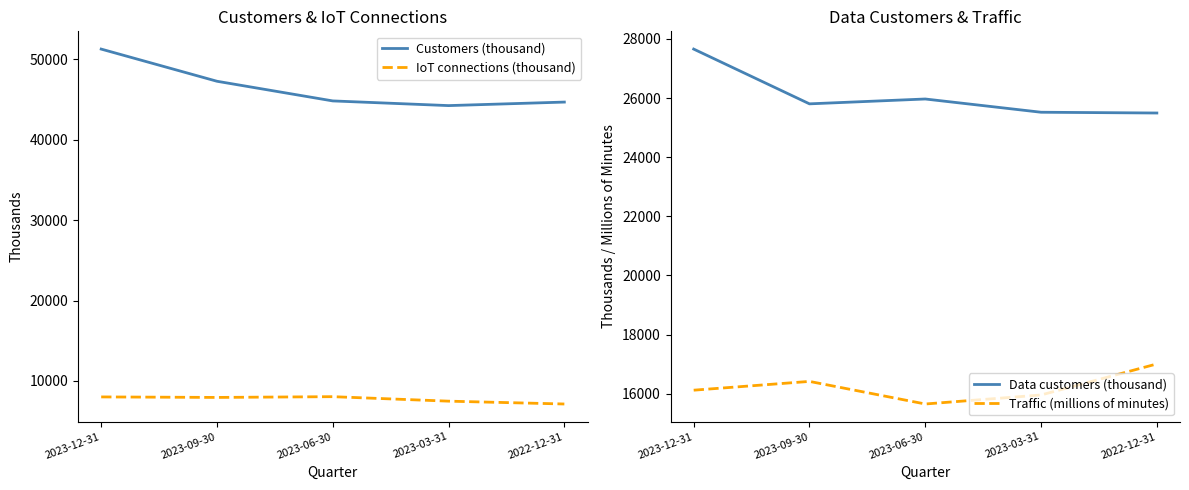

How many lines are shown in the chart?

4